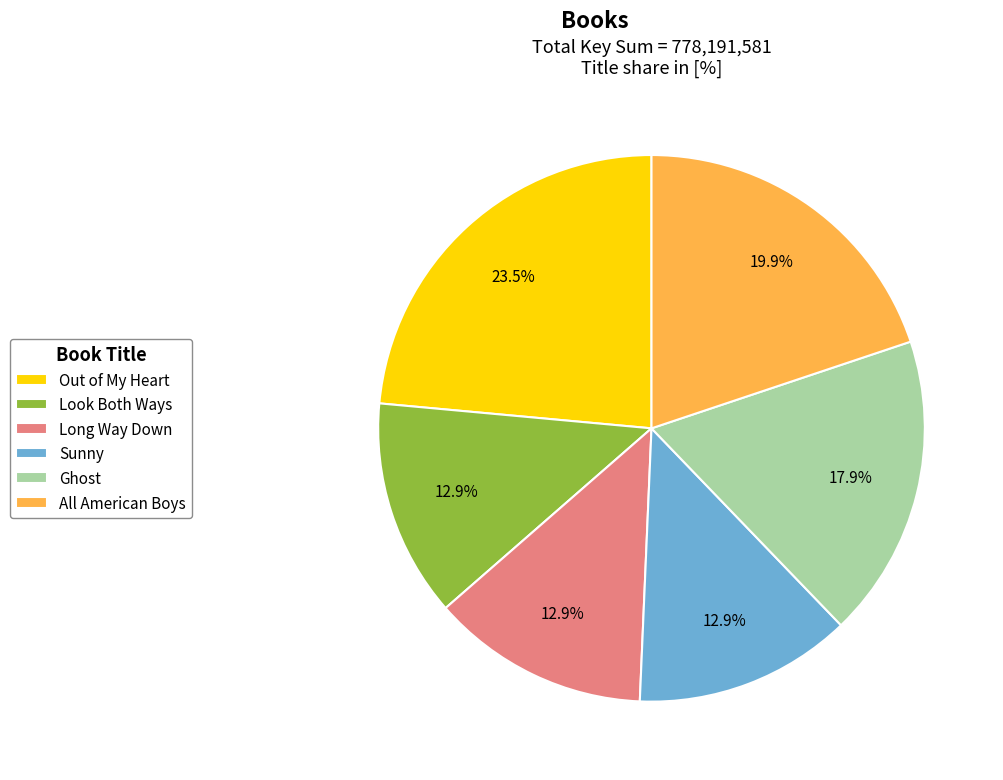

Count the number of slices in the pie.

6